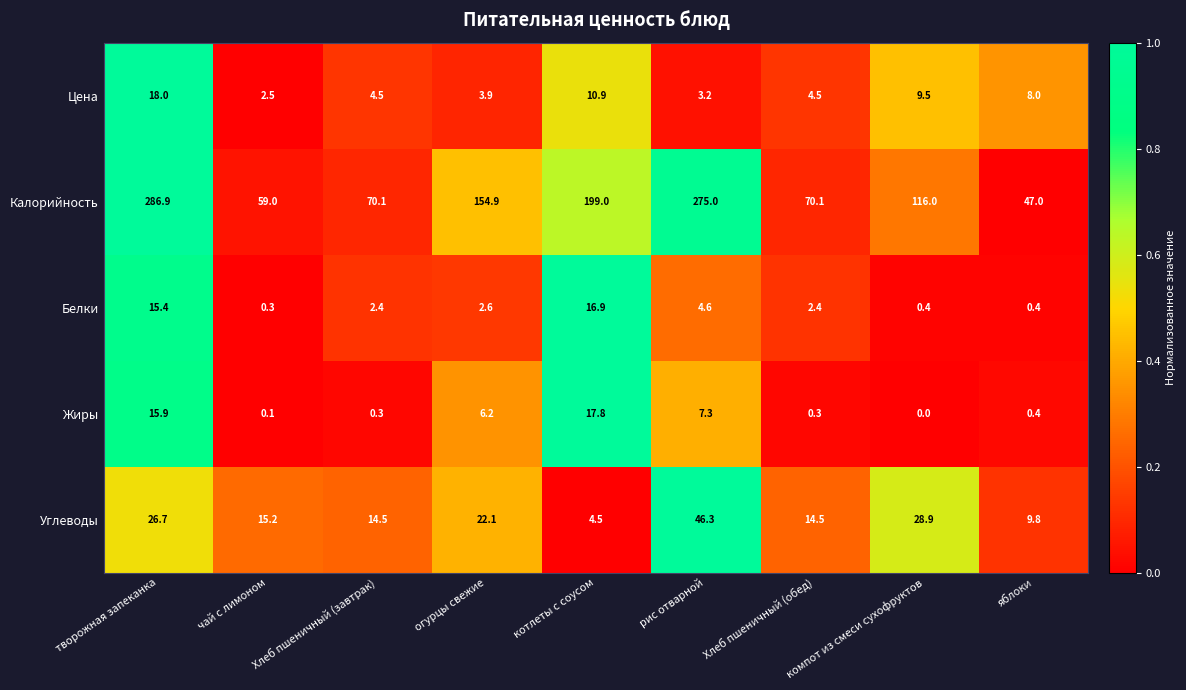

The value of Углеводы at Хлеб пшеничный (обед) is 3.7. True or false?

False